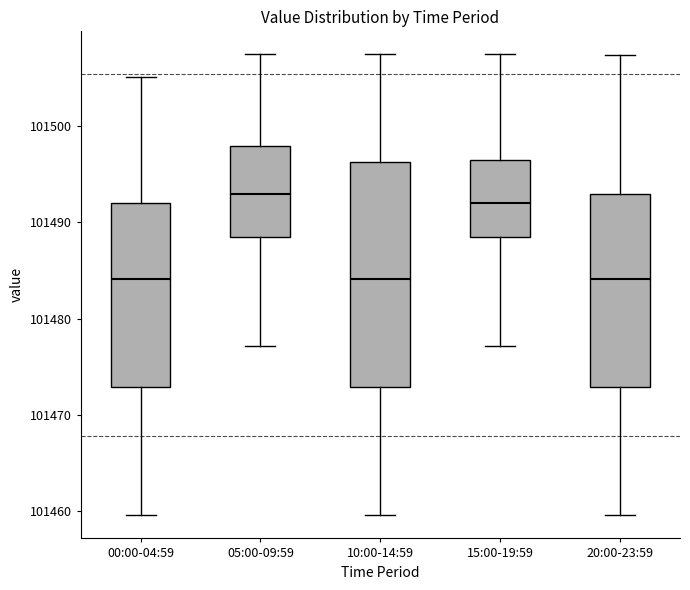

Reading left to right, transcribe this box plot: for each box, give where its median line is, the range the box spans, and where its two whiskers end, as read against the y-axis. The values are not printed on the chart, so give them approximately, as read against the axis.

00:00-04:59: median 101484, box 101473 to 101492, whiskers 101460 to 101505
05:00-09:59: median 101493, box 101489 to 101498, whiskers 101477 to 101507
10:00-14:59: median 101484, box 101473 to 101496, whiskers 101460 to 101507
15:00-19:59: median 101492, box 101489 to 101496, whiskers 101477 to 101507
20:00-23:59: median 101484, box 101473 to 101493, whiskers 101460 to 101507